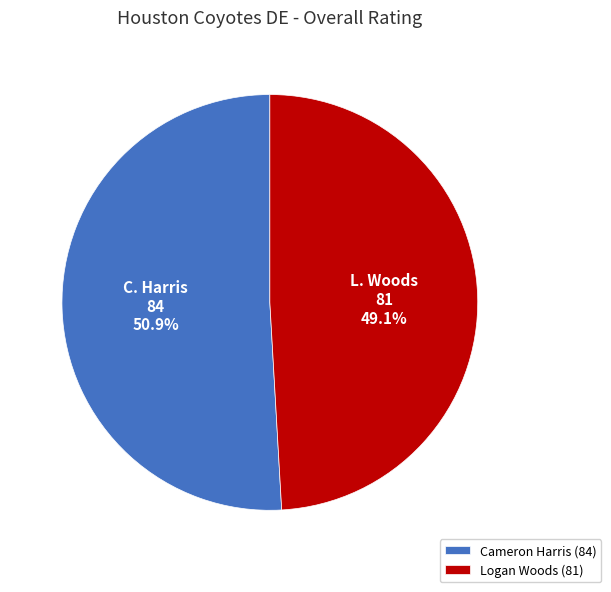

Rank the categories by value from highest to lowest.

Cameron Harris, Logan Woods